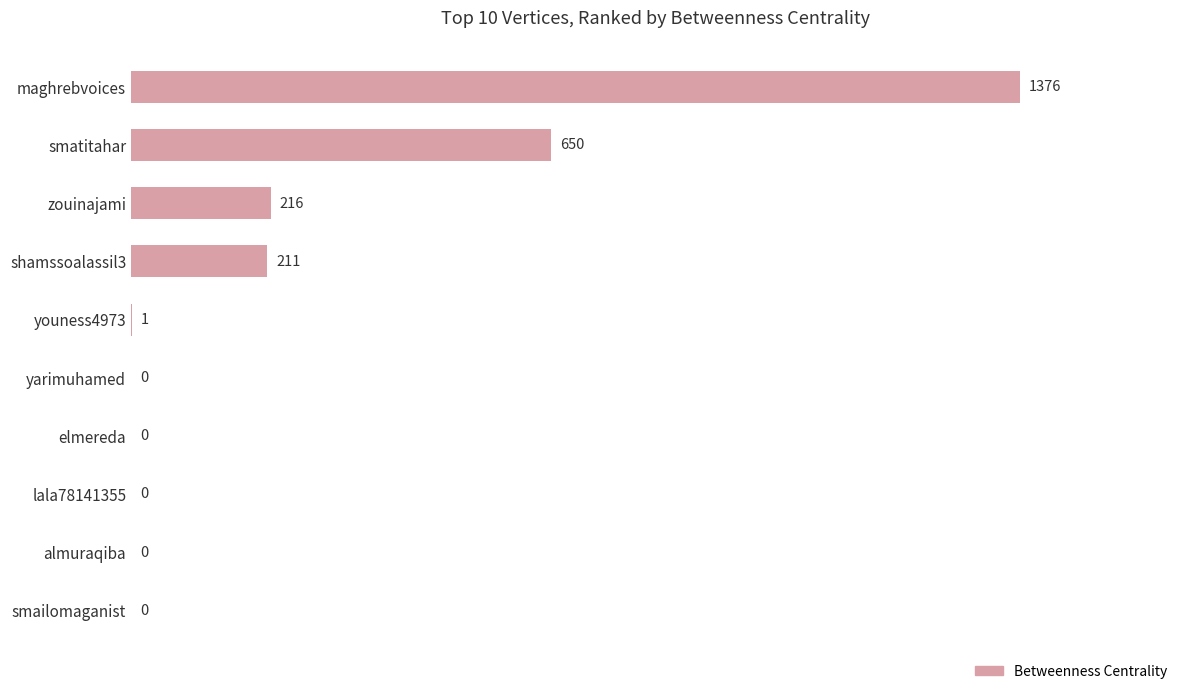

Are the bars horizontal?

Yes